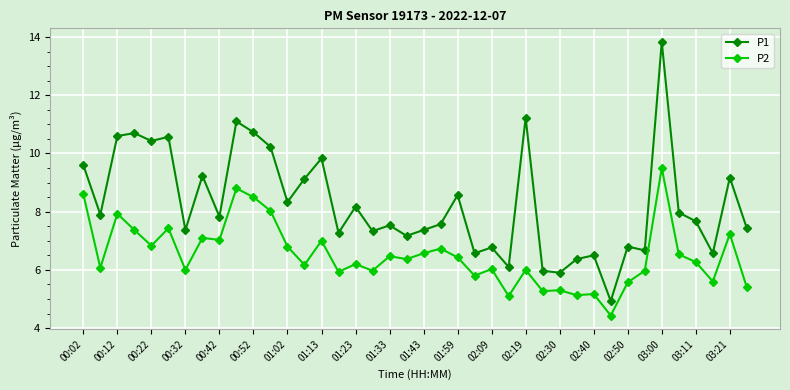

True or false: P1 and P2 cross at least once.

False